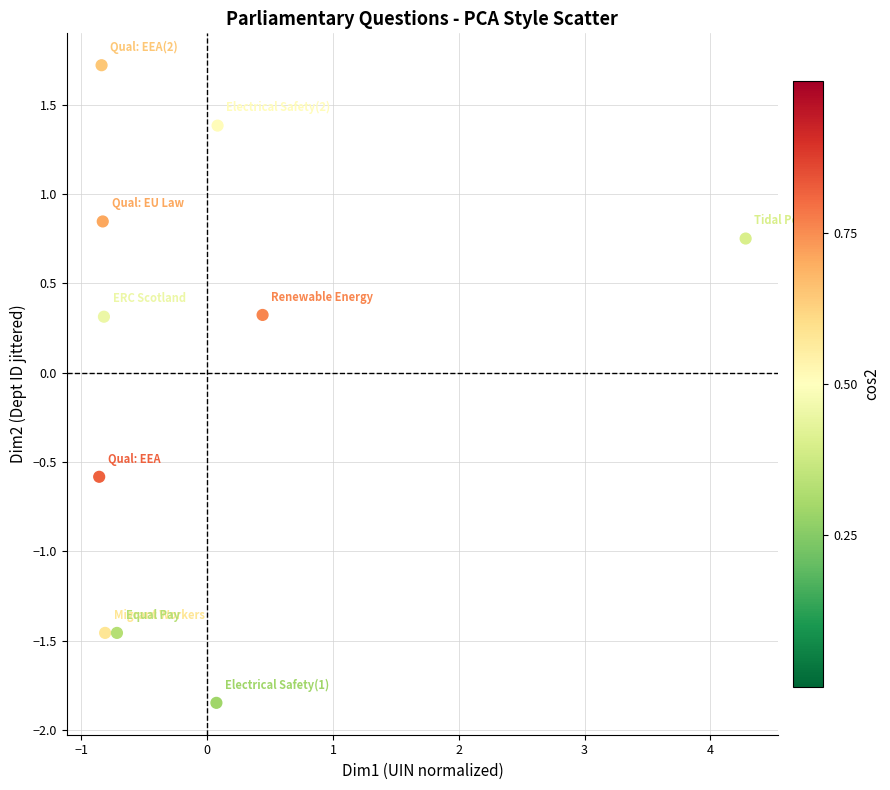

What is the range of Y values (max minus min)?

3.6